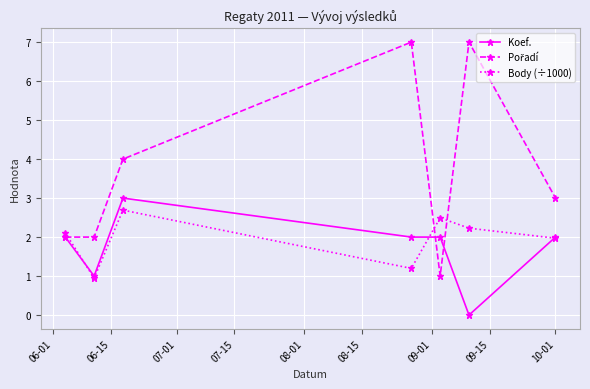

What is the maximum value shown in the chart?

7.0